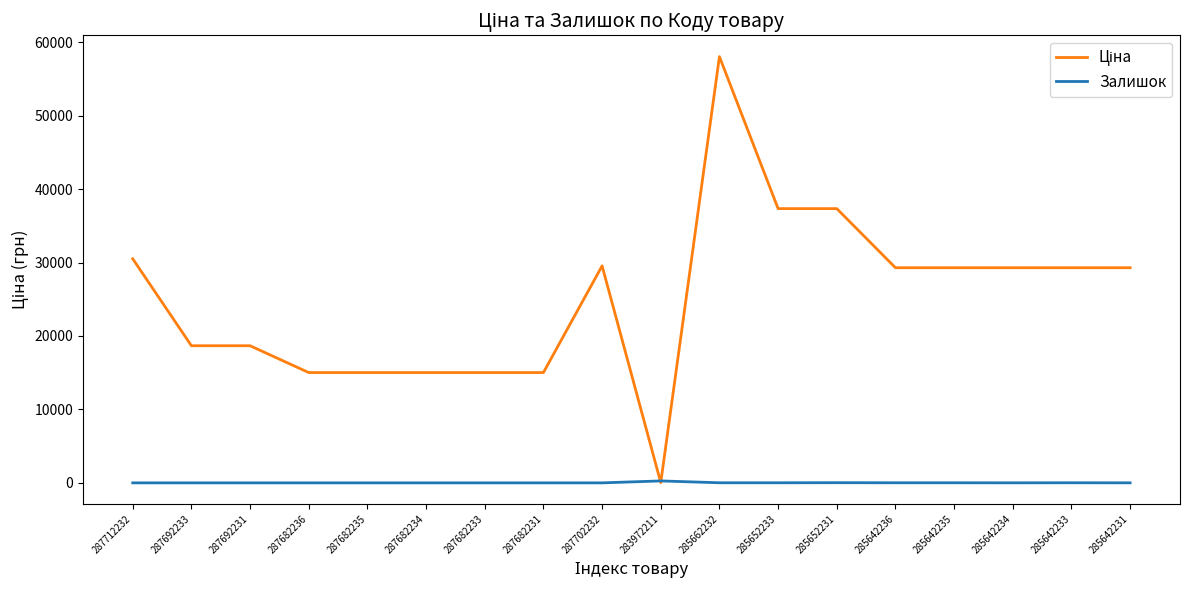

Where does the Залишок series first go above 4?

283972211